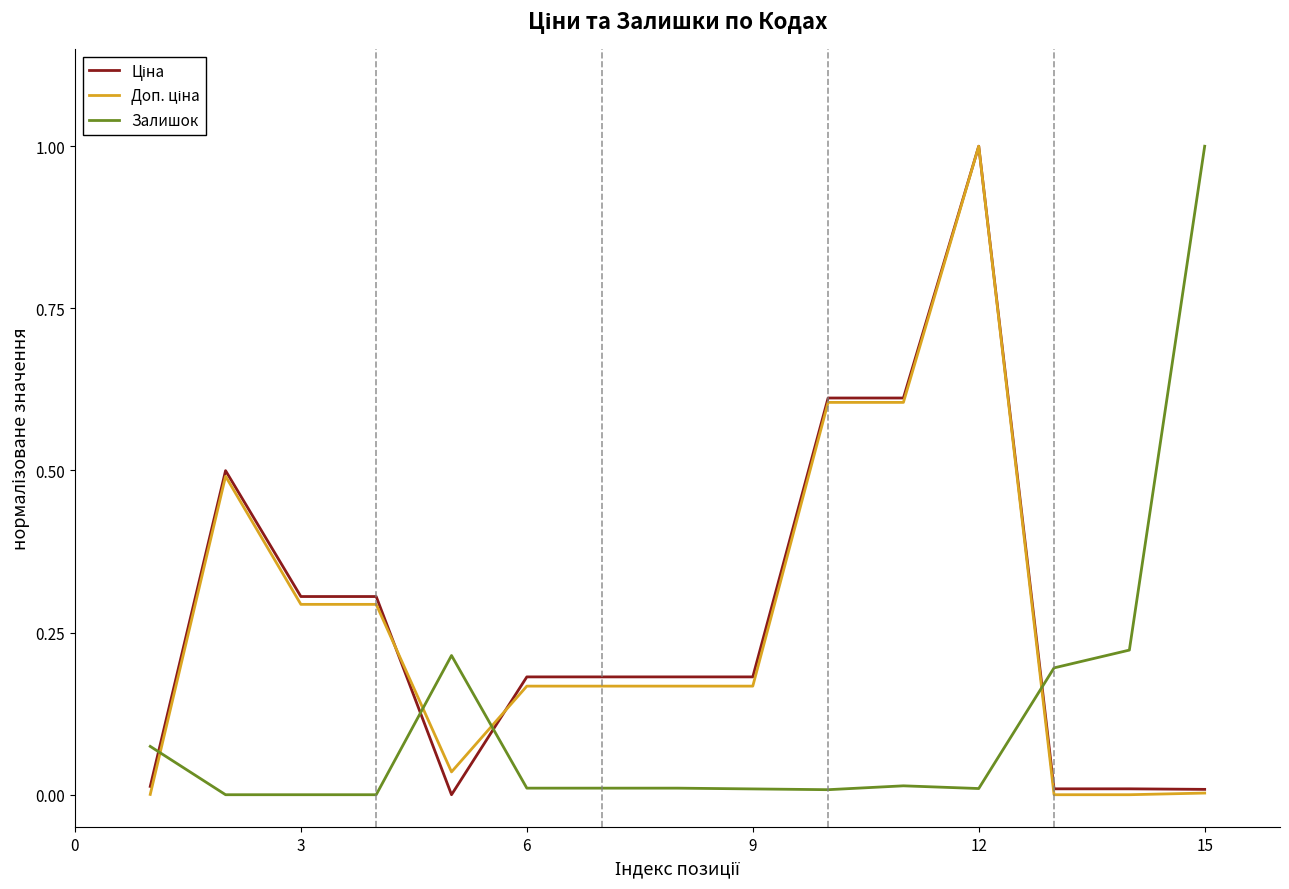

What is the greatest value displayed?

1.0